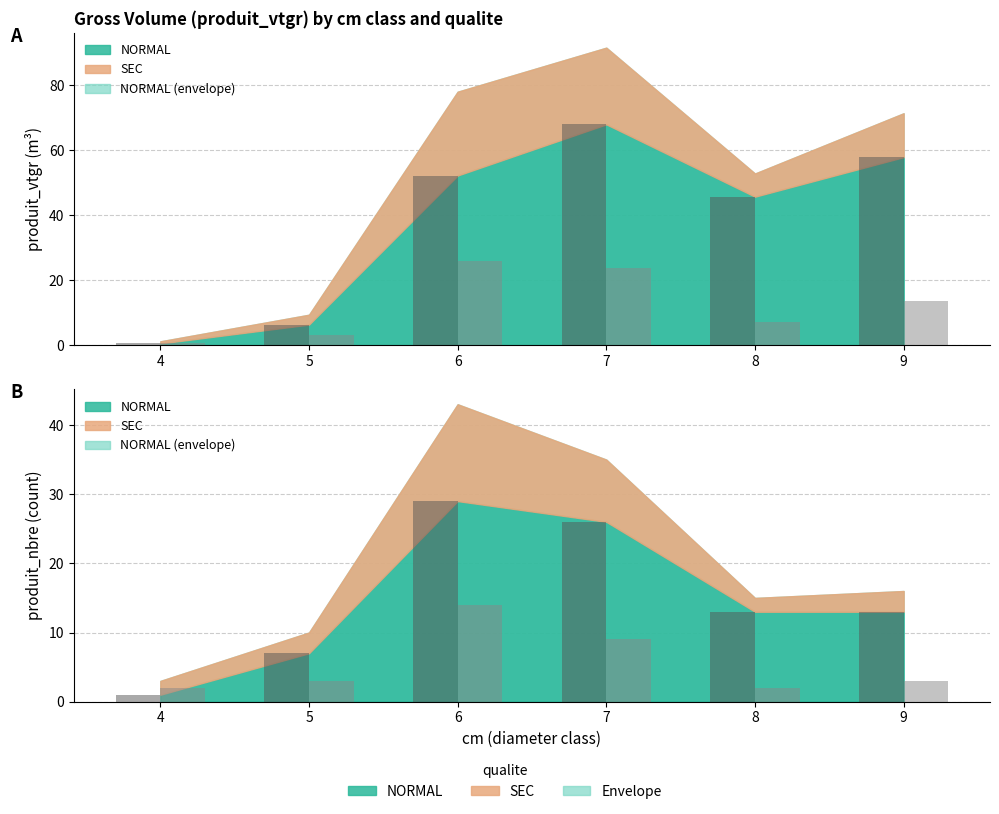

Rank the series by their average value, from highest to lowest.

NORMAL, SEC